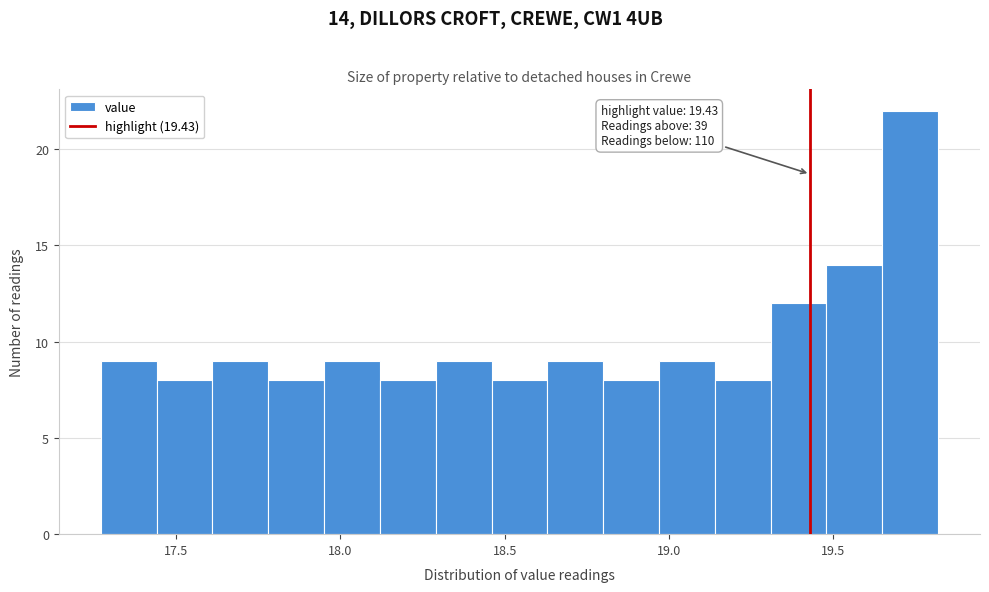

Around what value on the x-axis is the tallest bar? Give the approximate position of its centre, as read against the axis.

19.75